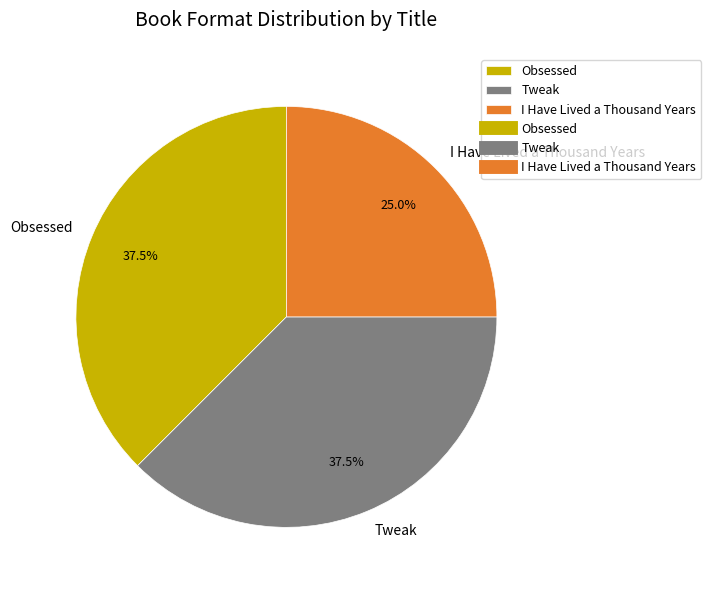

To the nearest percent, what percentage of the pie is I Have Lived a Thousand Years?

25%